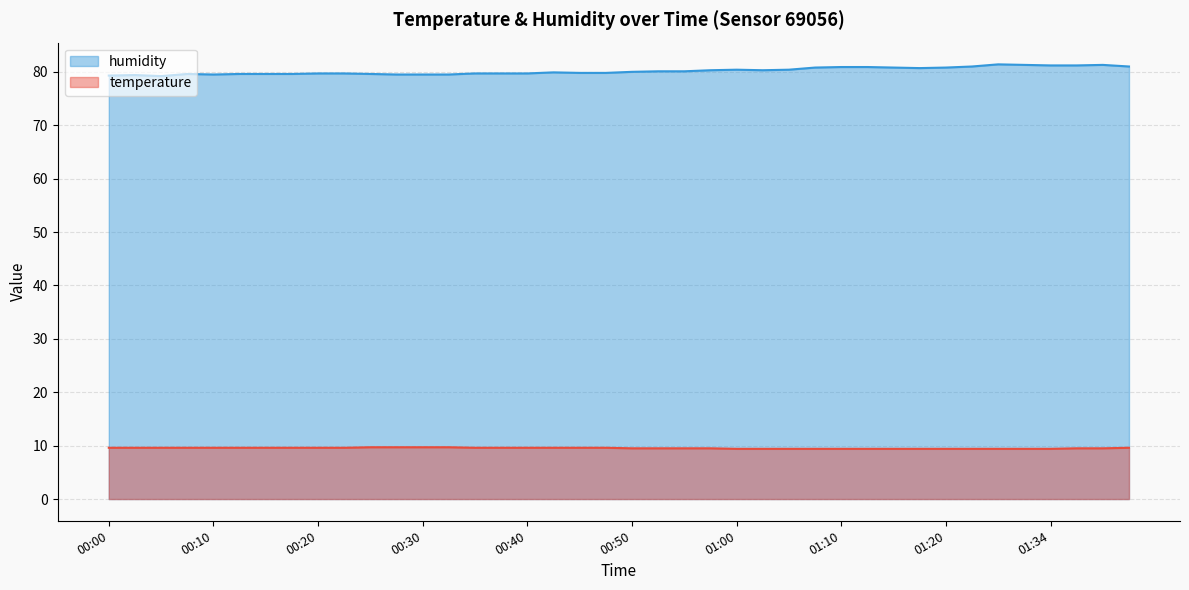

True or false: temperature has more than 0 points higher than both neighbors.

False